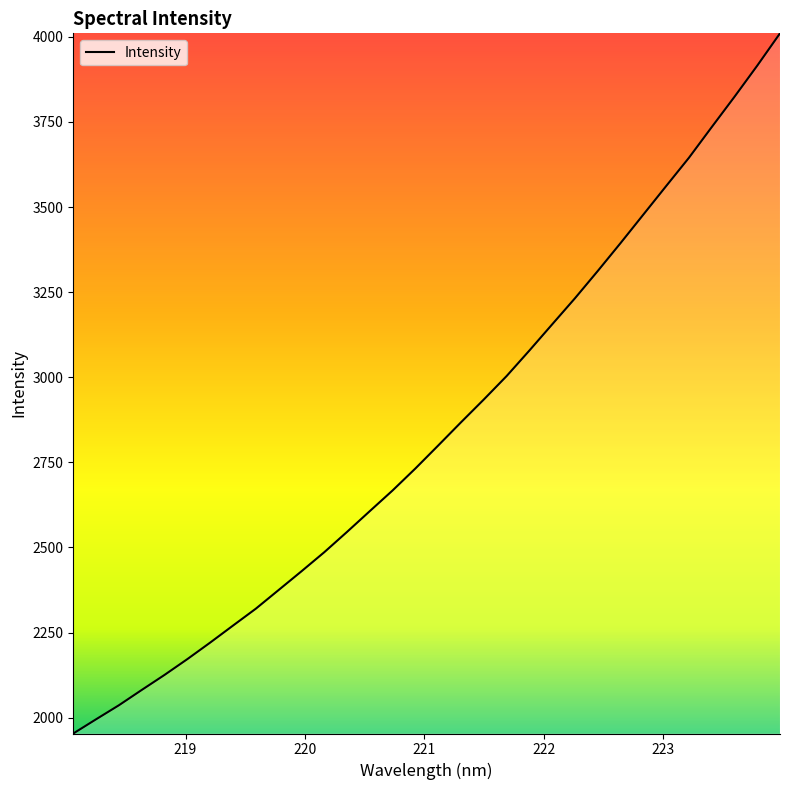

What is the greatest value displayed?

4010.5